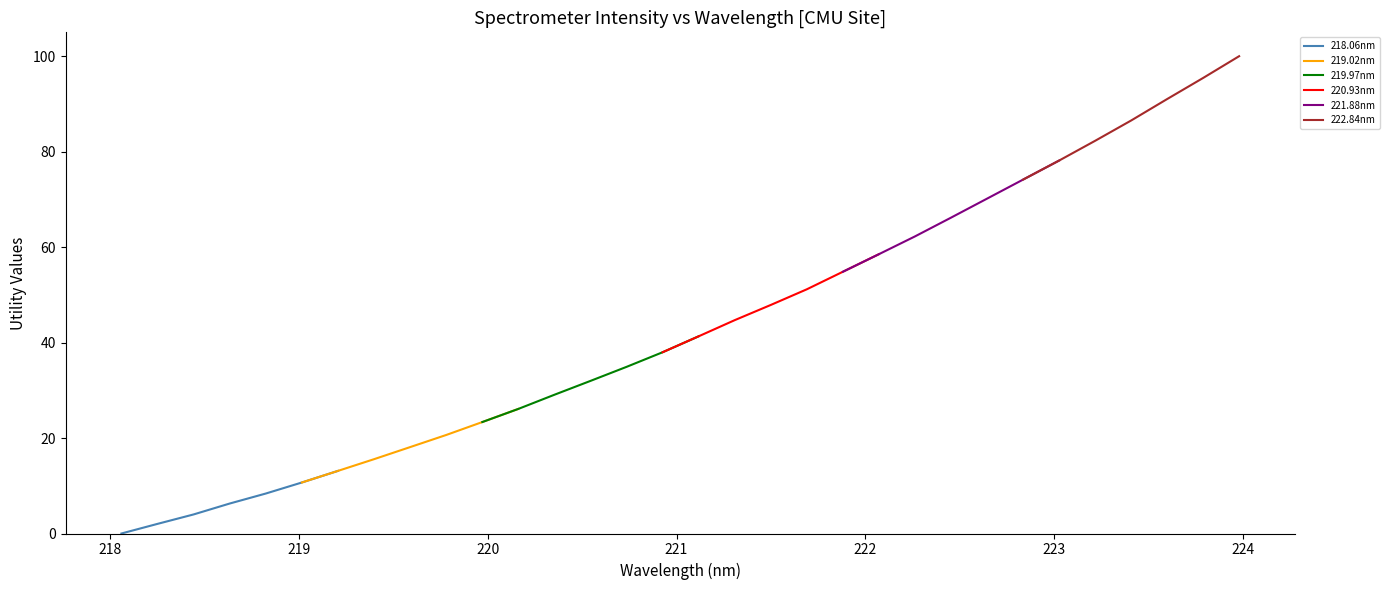

What is the maximum value for 221.88nm?

78.1